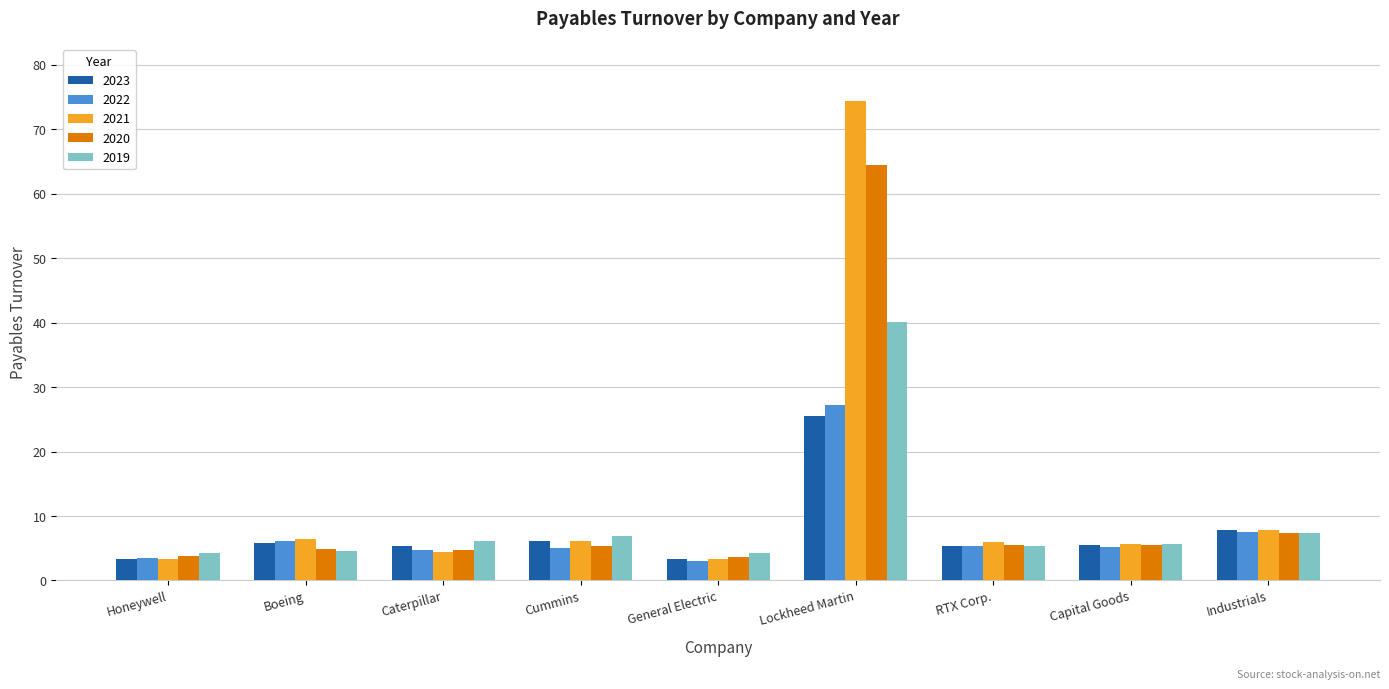

Are the bars horizontal?

No